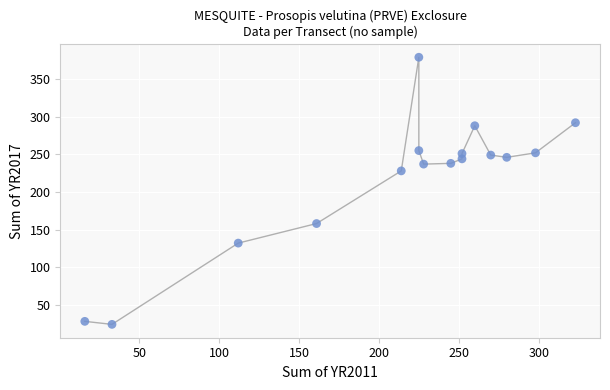

What is the range of X values (max minus min)?

307